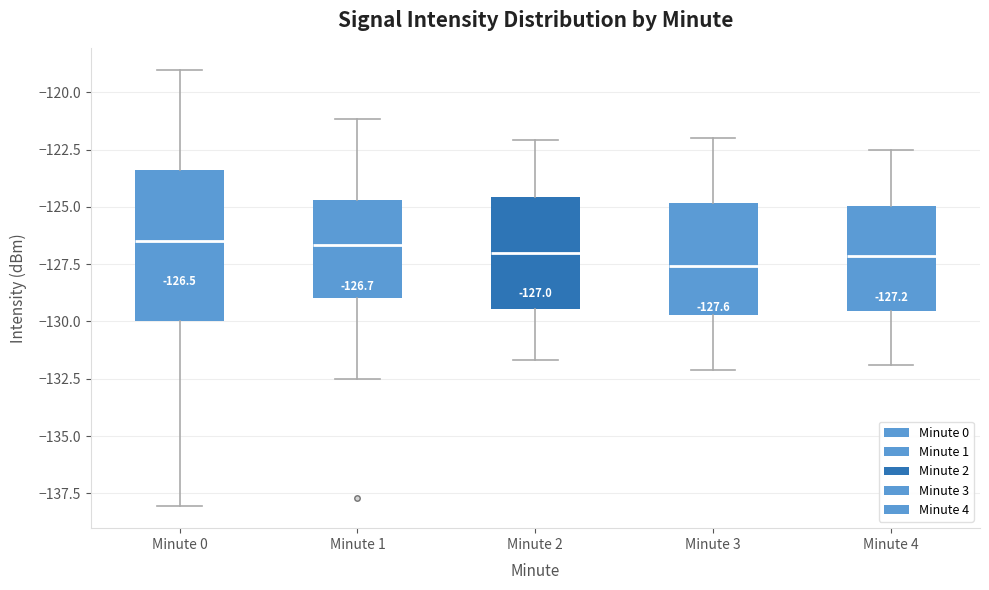

Which box is the tallest, from its lower edge to its upper edge?

Minute 0